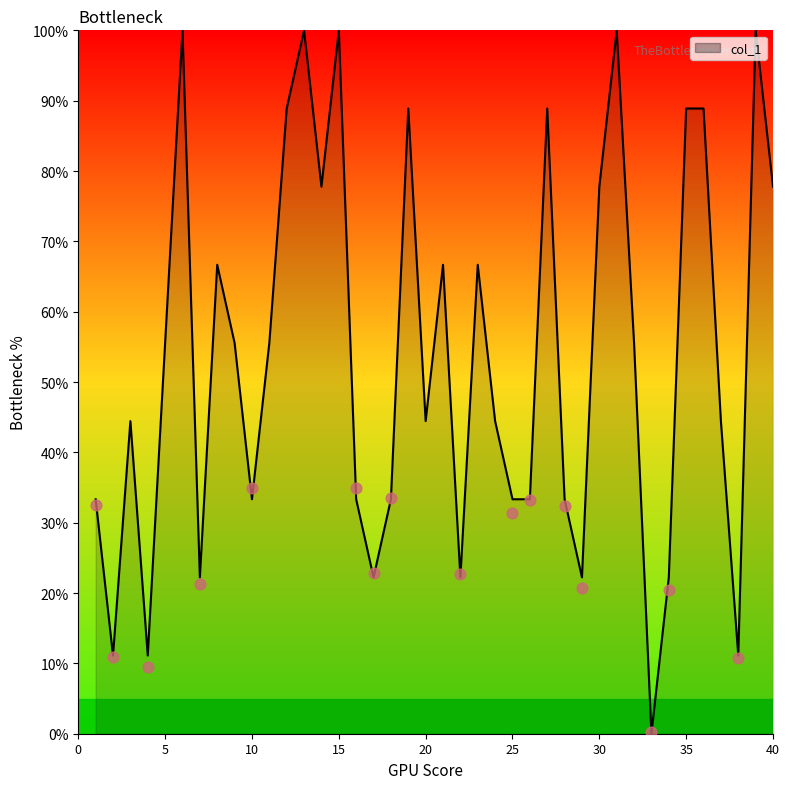

Which has a higher value, 27 or 40?

27